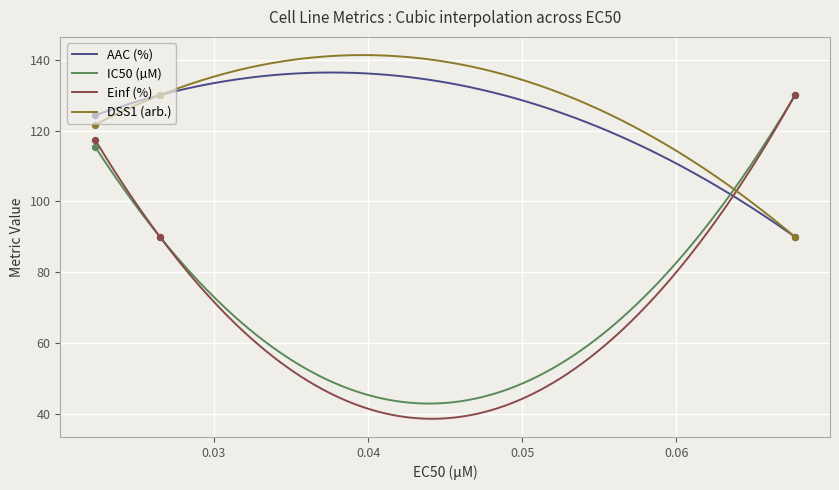

What is the highest value of the DSS1 (arb.) series?

141.3